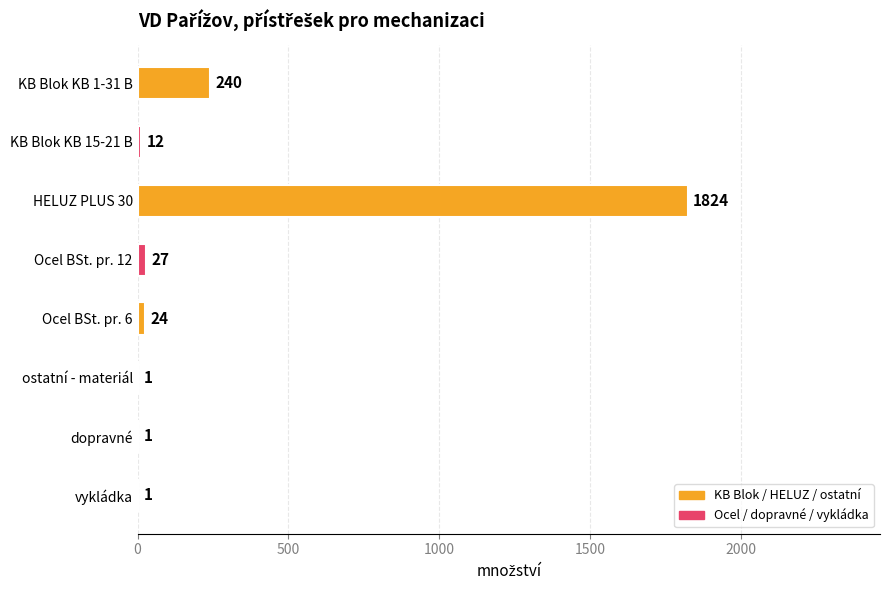

Reading top to bottom, extract all data points from this chart.

KB Blok KB 1-31 B=240	KB Blok KB 15-21 B=12	HELUZ PLUS 30=1824	Ocel BSt. pr. 12=27	Ocel BSt. pr. 6=24	ostatní - materiál=1	dopravné=1	vykládka=1